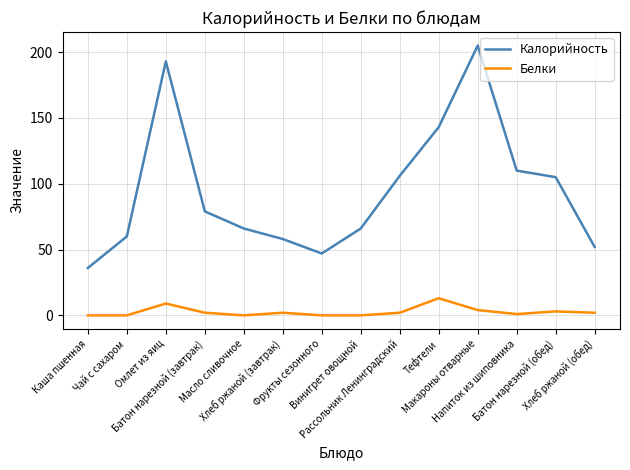

Reading right to left, list all the values displayed in this chart.

Калорийность: 52	105	110	205	143	106	66	47	58	66	79	193	60	36
Белки: 2	3	1	4	13	2	0	0	2	0	2	9	0	0